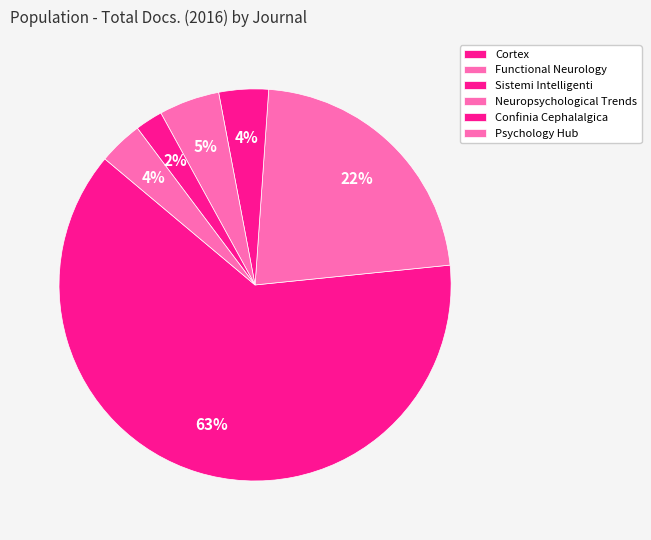

How many slices are in this pie chart?

6